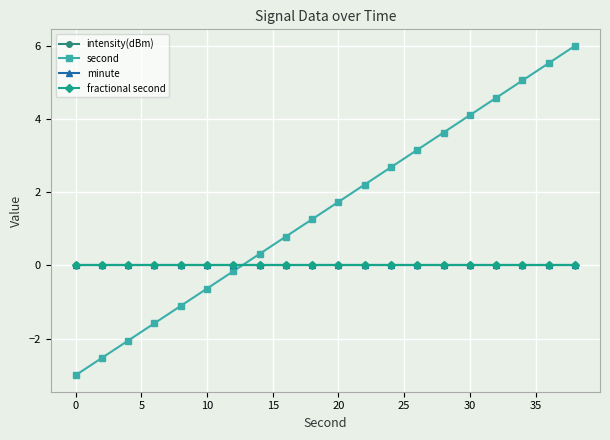

How many lines are shown in the chart?

4